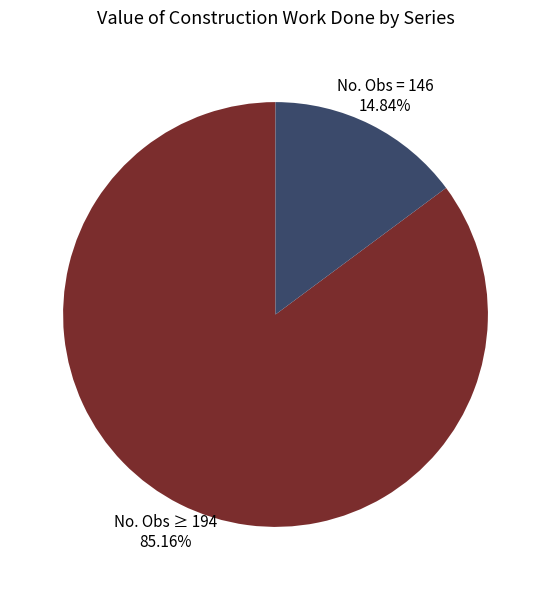

Count the number of slices in the pie.

2